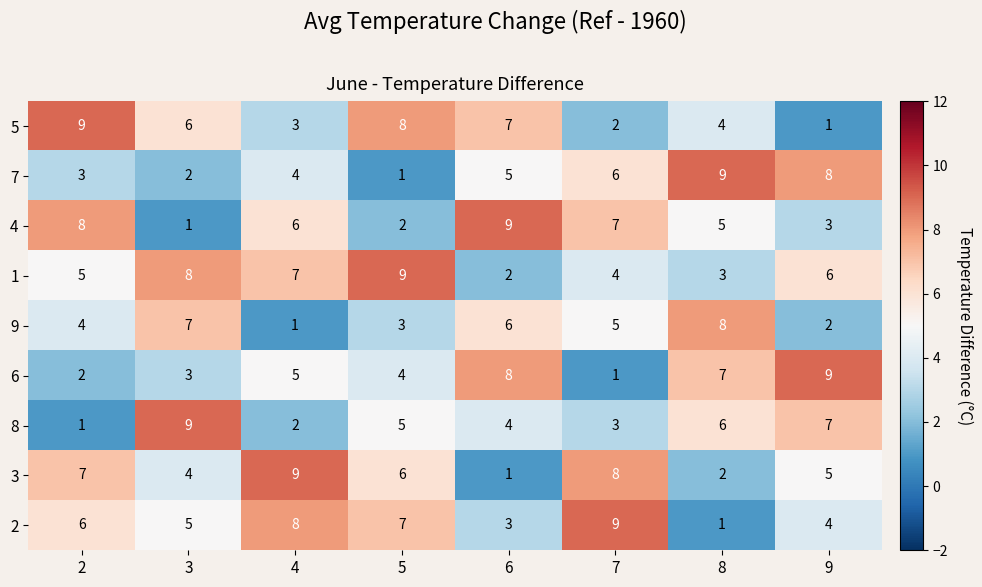

At 2, list the series in order from largest to smallest.

5, 4, 3, 2, 1, 9, 7, 6, 8